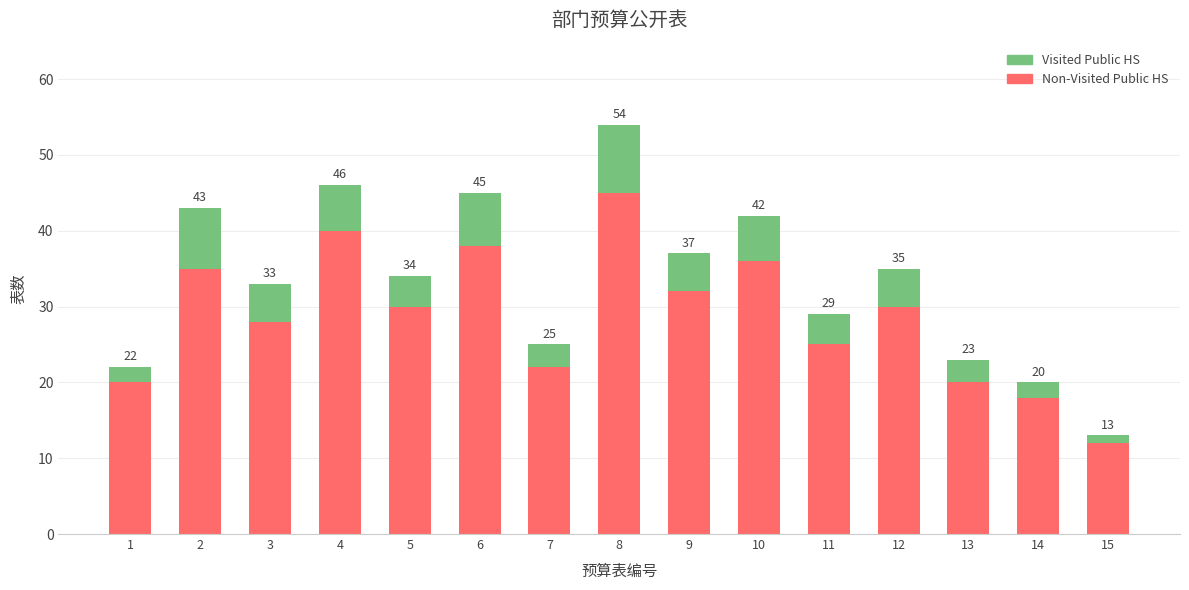

Is it true that Non-Visited Public HS equals 32 at 13?

False